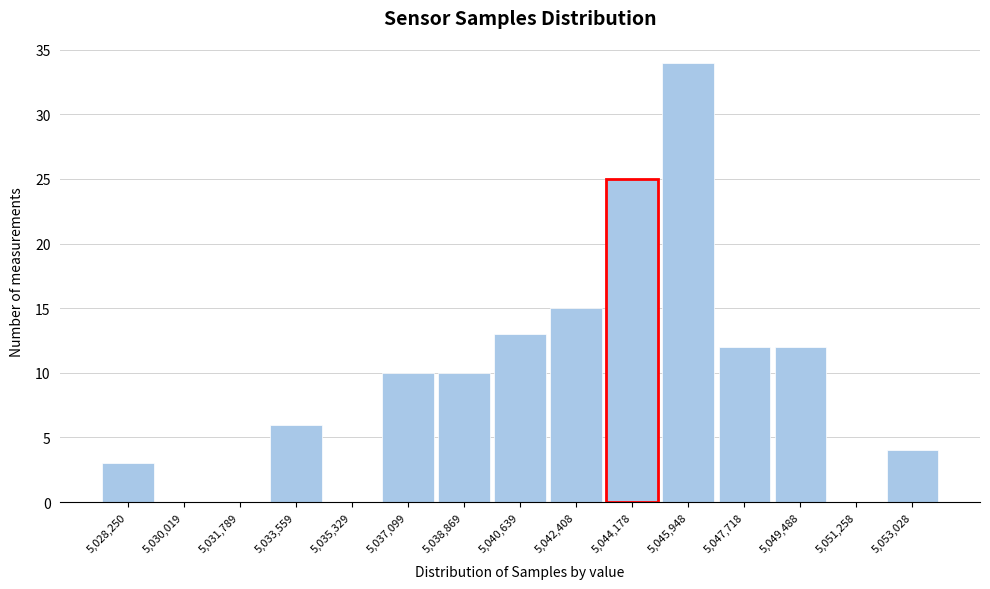

Reading left to right, transcribe all the data shown in this chart.

5,028,250=3	5,030,019=0	5,031,789=0	5,033,559=6	5,035,329=0	5,037,099=10	5,038,869=10	5,040,639=13	5,042,408=15	5,045,948=34	5,047,718=12	5,049,488=12	5,051,258=0	5,053,028=4